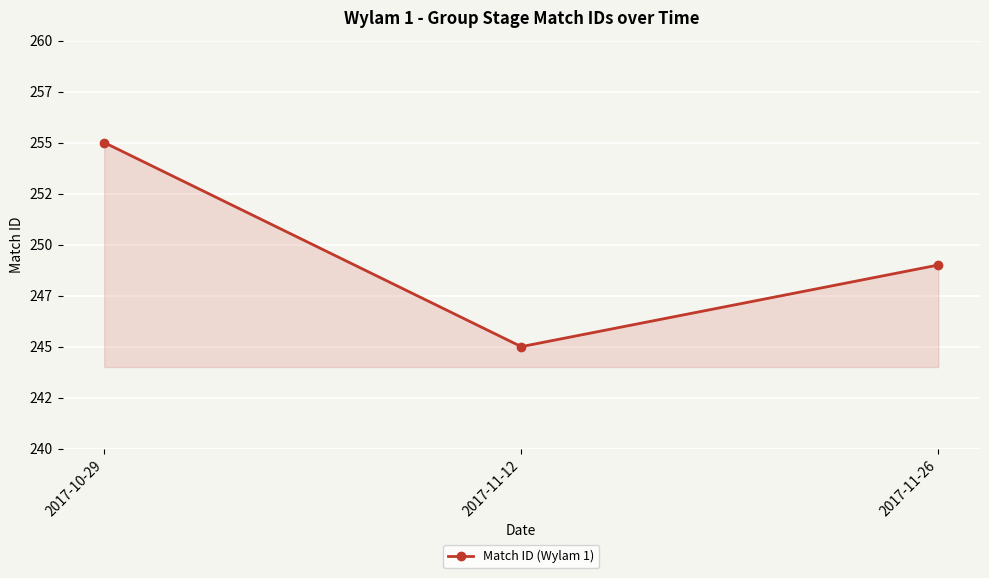

At which label is the value closest to 250?

2017-11-26